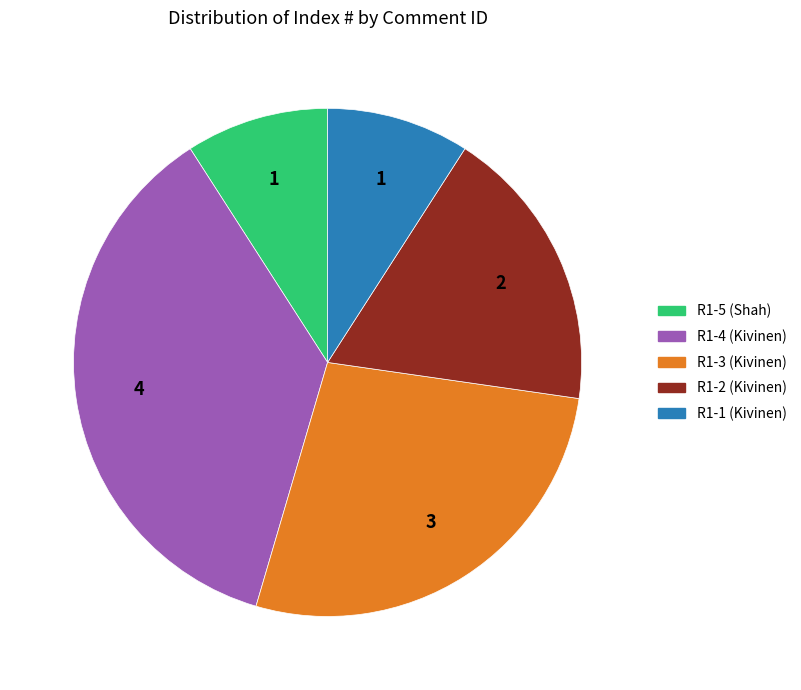

Is there any slice that represents more than half of the pie?

No